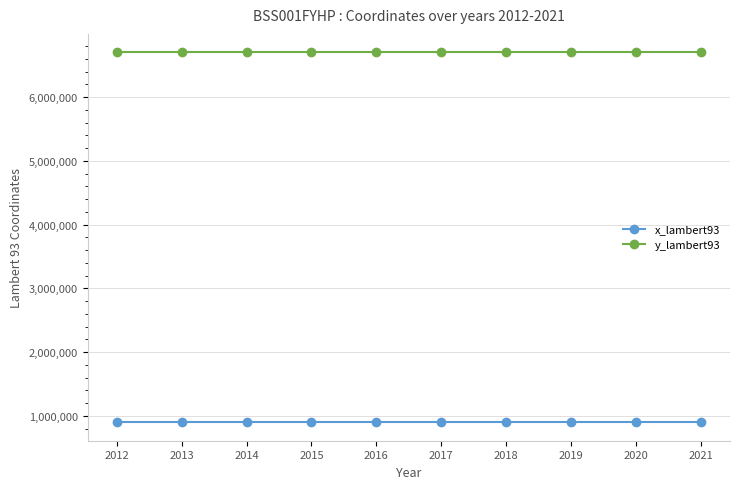

The y_lambert93 series shows 6700272 at 2019. True or false?

True